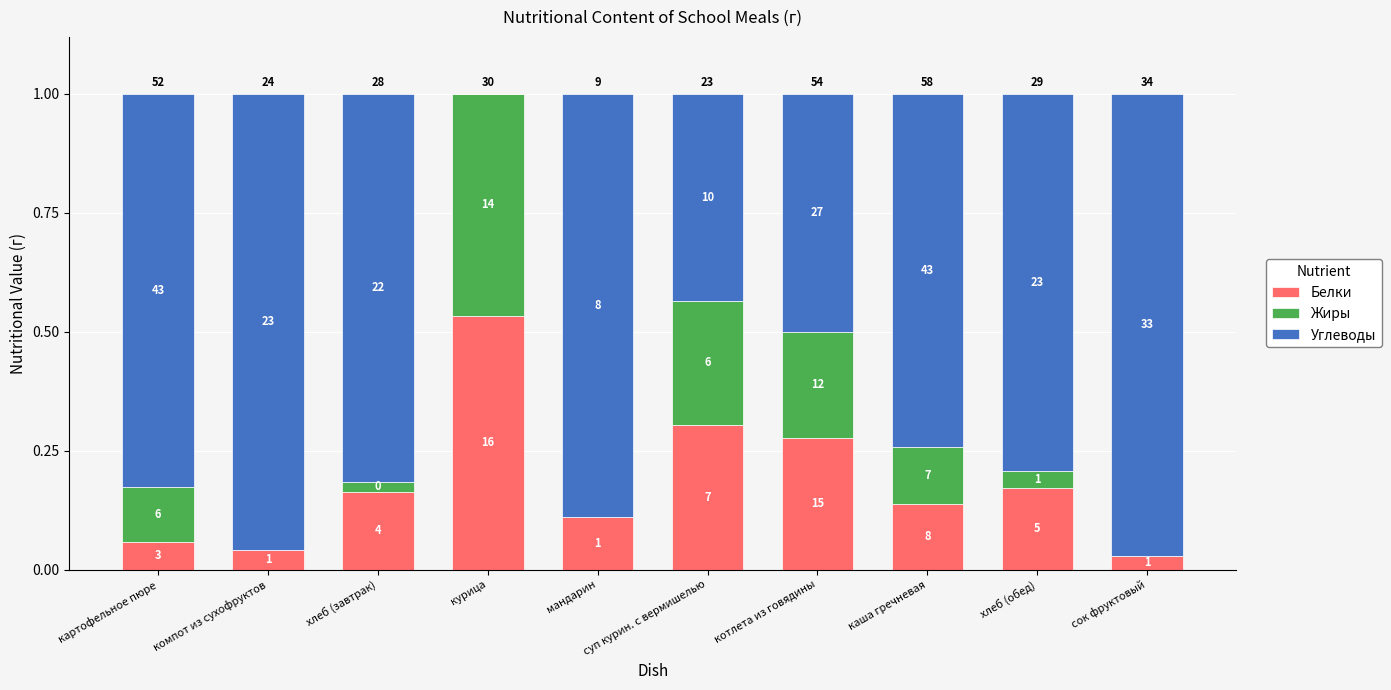

What is the label of the 7th bar from the right?

курица